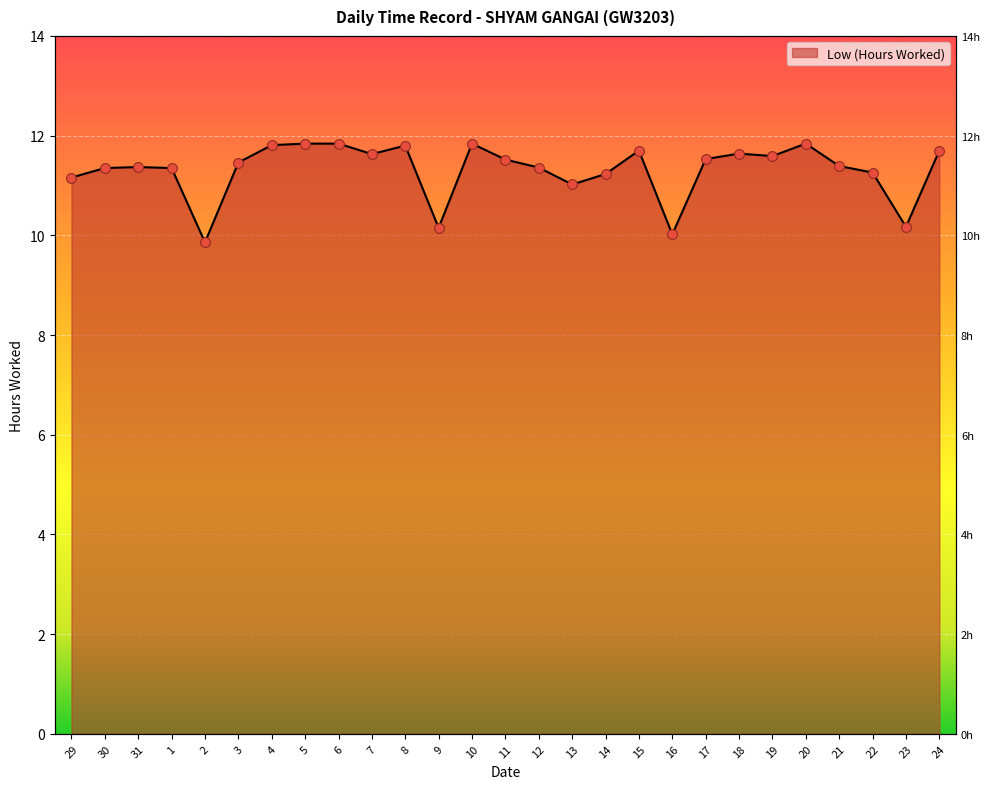

What is the ratio of the value at 15 to the value at 7?

1.0